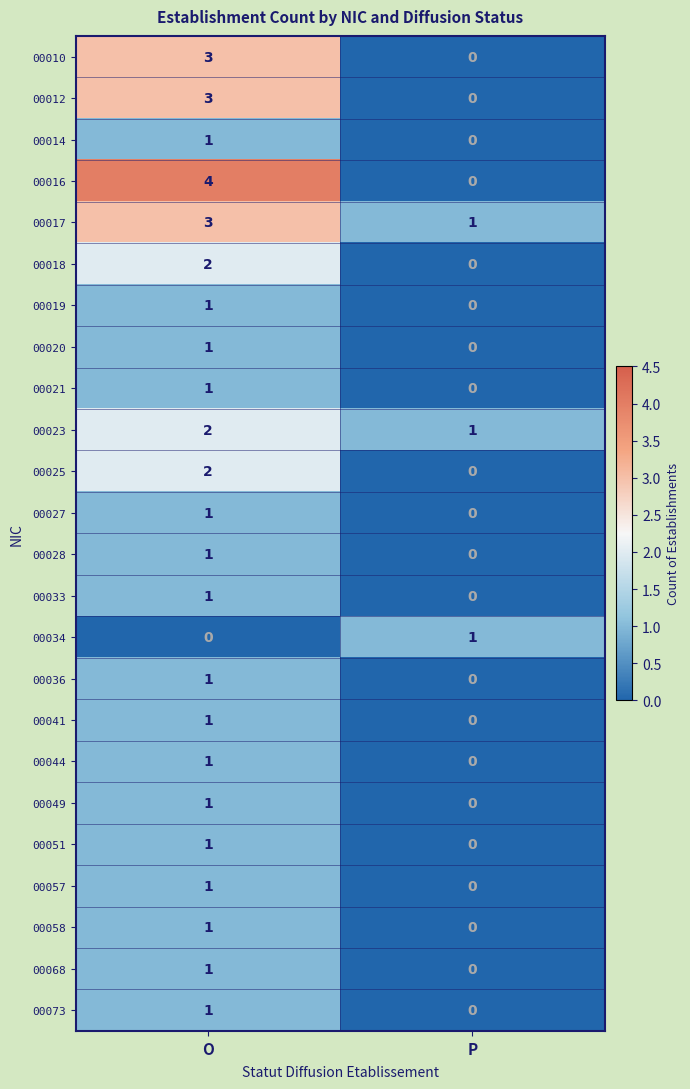

Is it true that 00057 equals 2 at O?

False